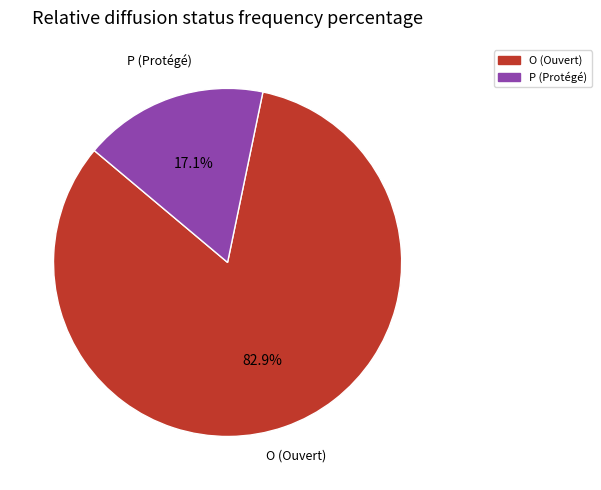

Does any single category account for the majority?

Yes